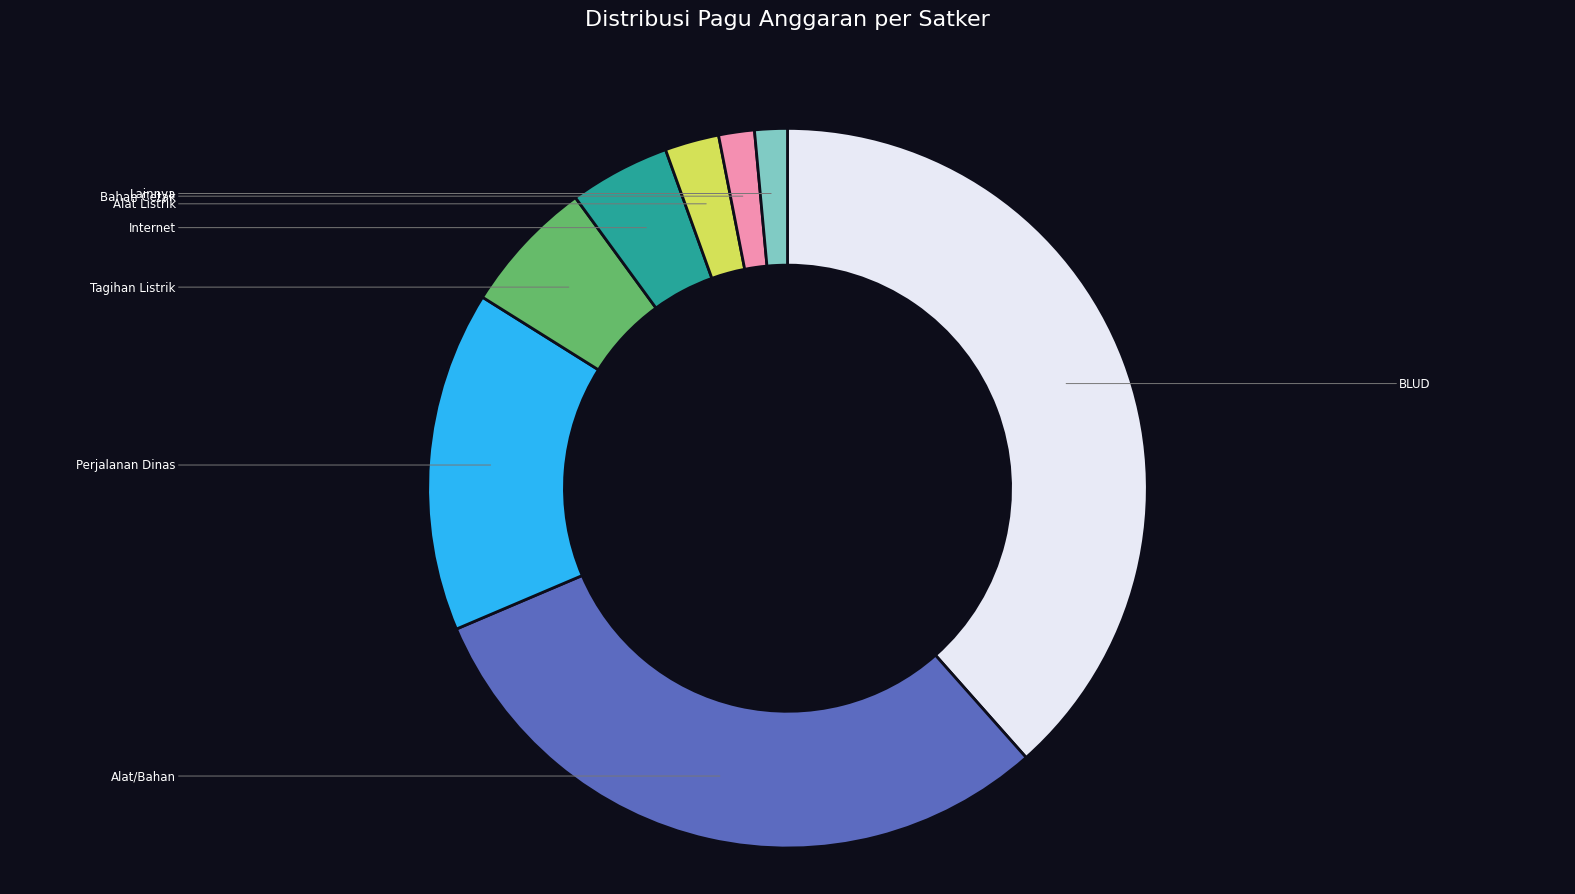

Is there any slice that represents more than half of the pie?

No